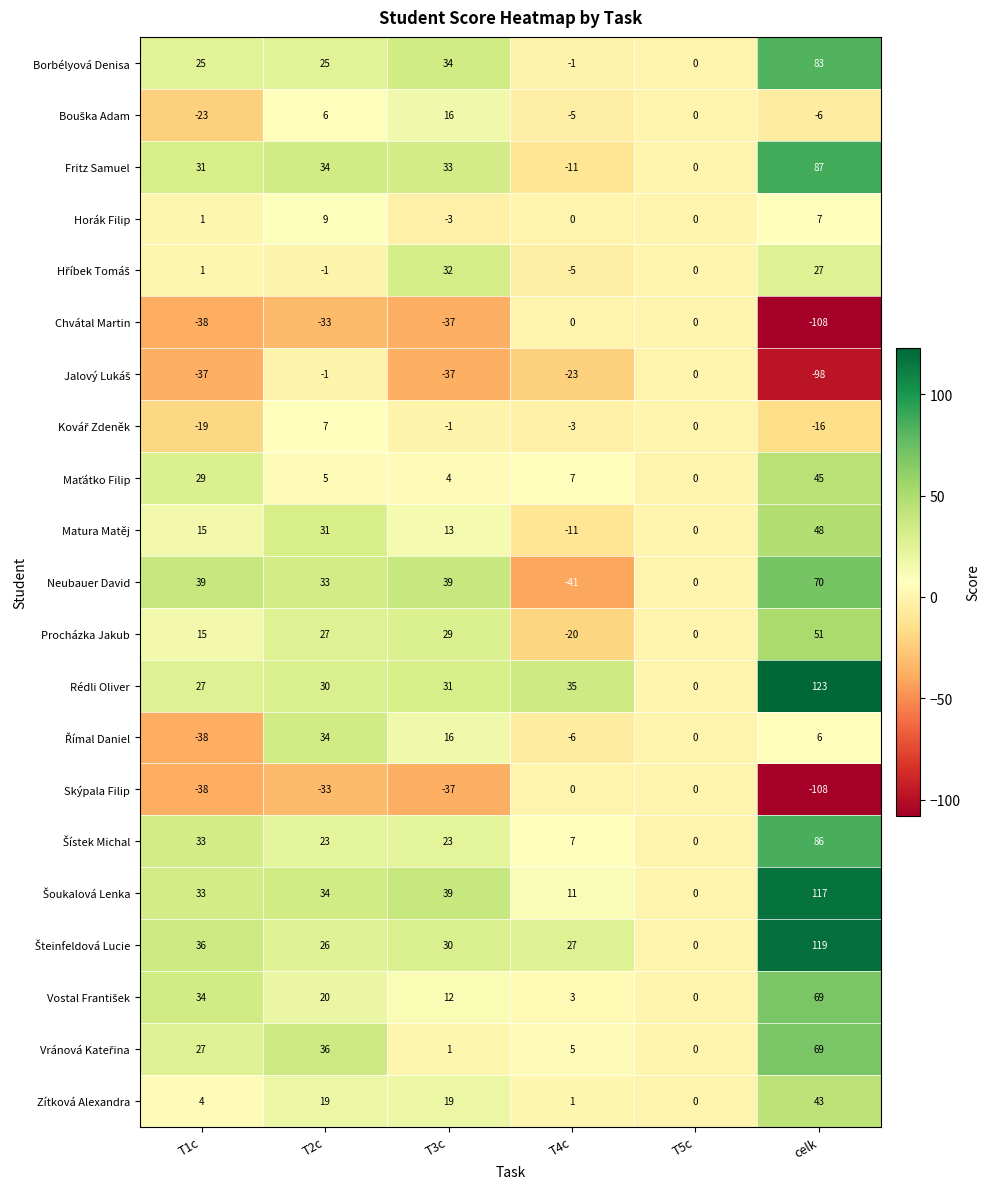

Which series has the largest total across all categories?

Rédli Oliver